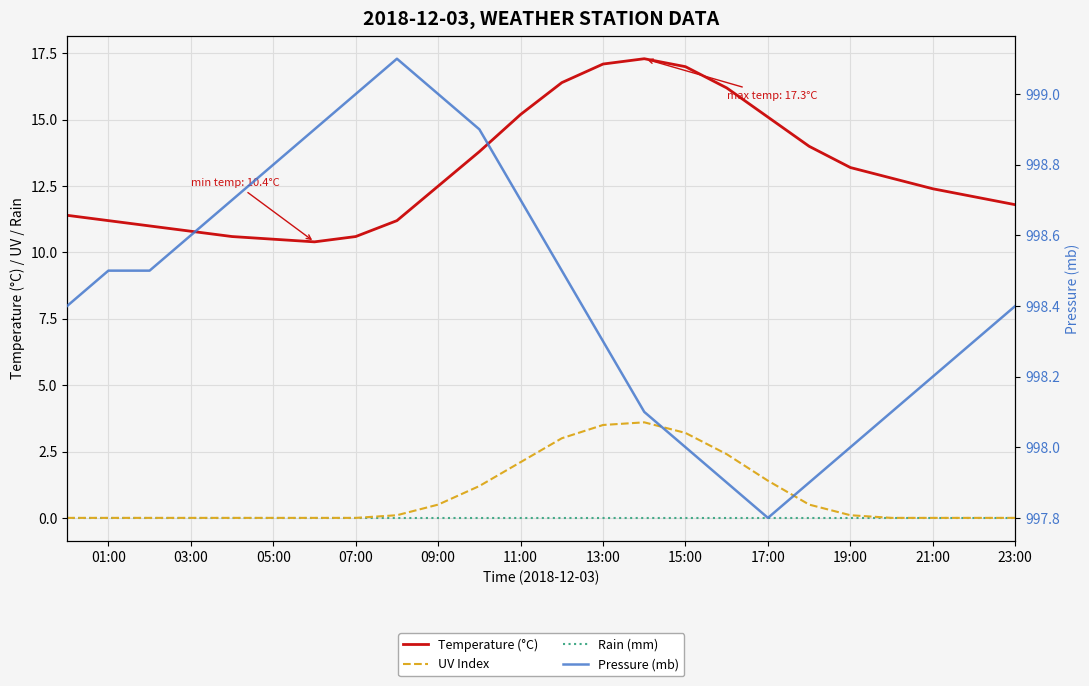

Reading left to right, what are all the values shown in this chart?

Temperature (°C): 11.4	11.2	11.0	10.8	10.6	10.5	10.4	10.6	11.2	12.5	13.8	15.2	16.4	17.1	17.3	17.0	16.2	15.1	14.0	13.2	12.8	12.4	12.1	11.8
UV Index: 0.0	0.0	0.0	0.0	0.0	0.0	0.0	0.0	0.1	0.5	1.2	2.1	3.0	3.5	3.6	3.2	2.4	1.4	0.5	0.1	0.0	0.0	0.0	0.0
Rain (mm): 0.0	0.0	0.0	0.0	0.0	0.0	0.0	0.0	0.0	0.0	0.0	0.0	0.0	0.0	0.0	0.0	0.0	0.0	0.0	0.0	0.0	0.0	0.0	0.0
Pressure (mb): 998.4	998.5	998.5	998.6	998.7	998.8	998.9	999.0	999.1	999.0	998.9	998.7	998.5	998.3	998.1	998.0	997.9	997.8	997.9	998.0	998.1	998.2	998.3	998.4